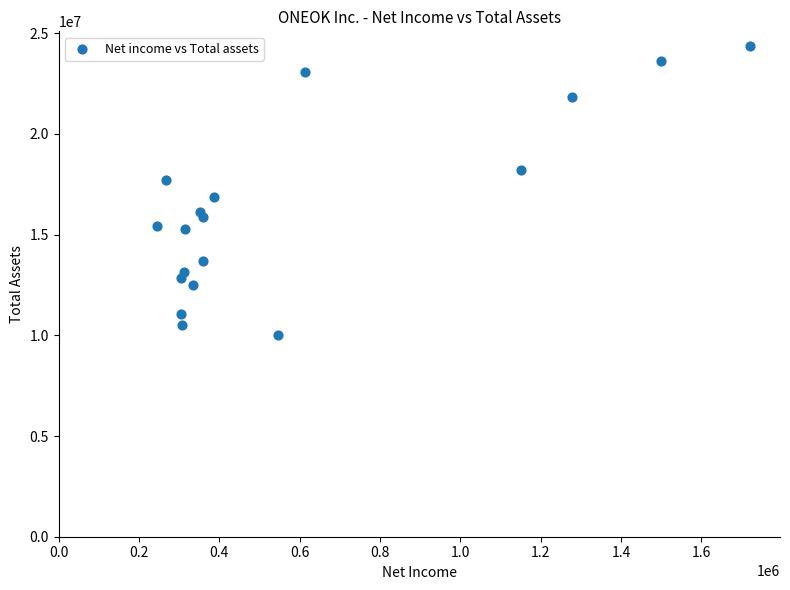

What is the range of Y values (max minus min)?

14365628